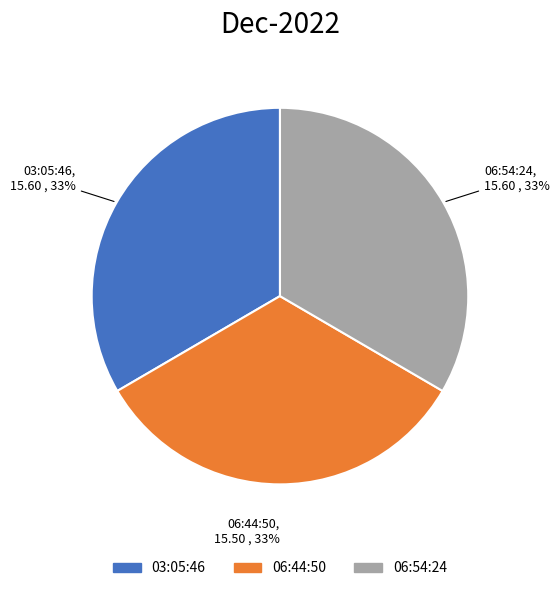

Is there any slice that represents more than half of the pie?

No